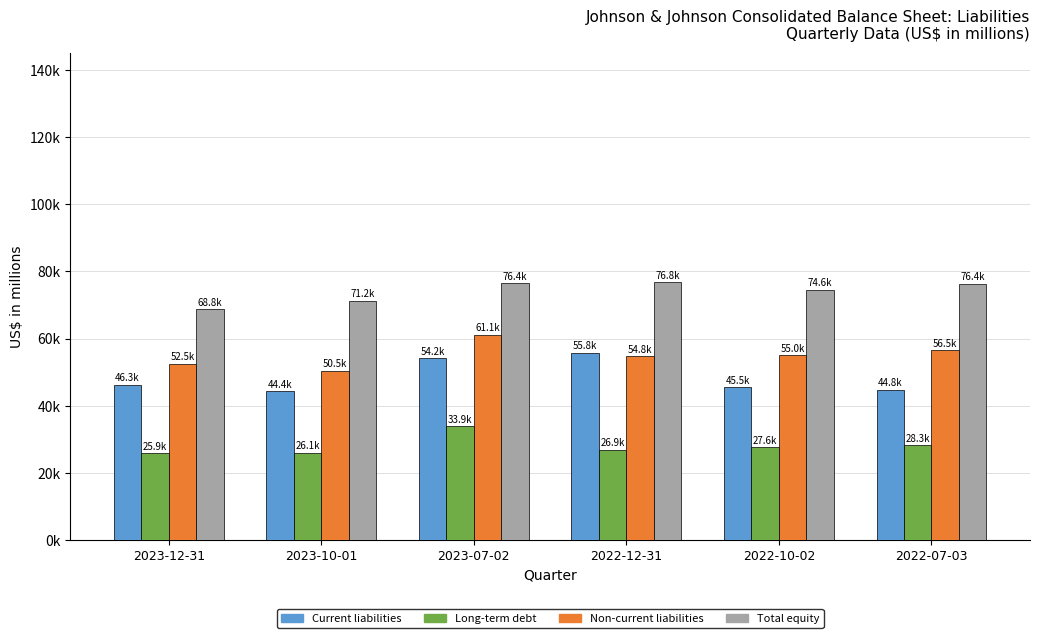

Are the bars horizontal?

No